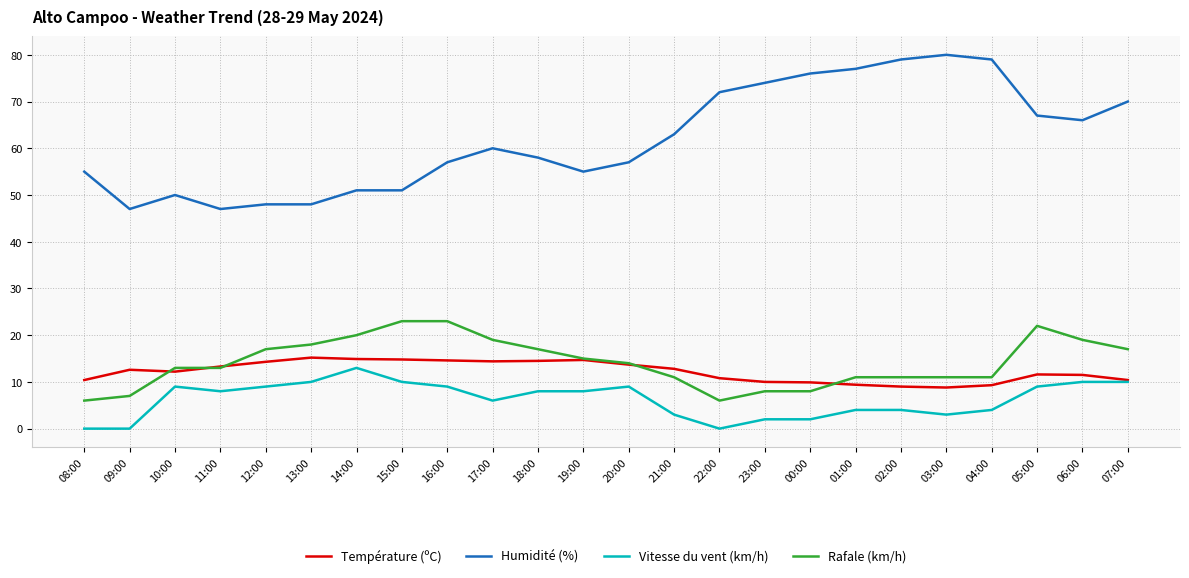

What is the highest value of the Rafale (km/h) series?

23.0